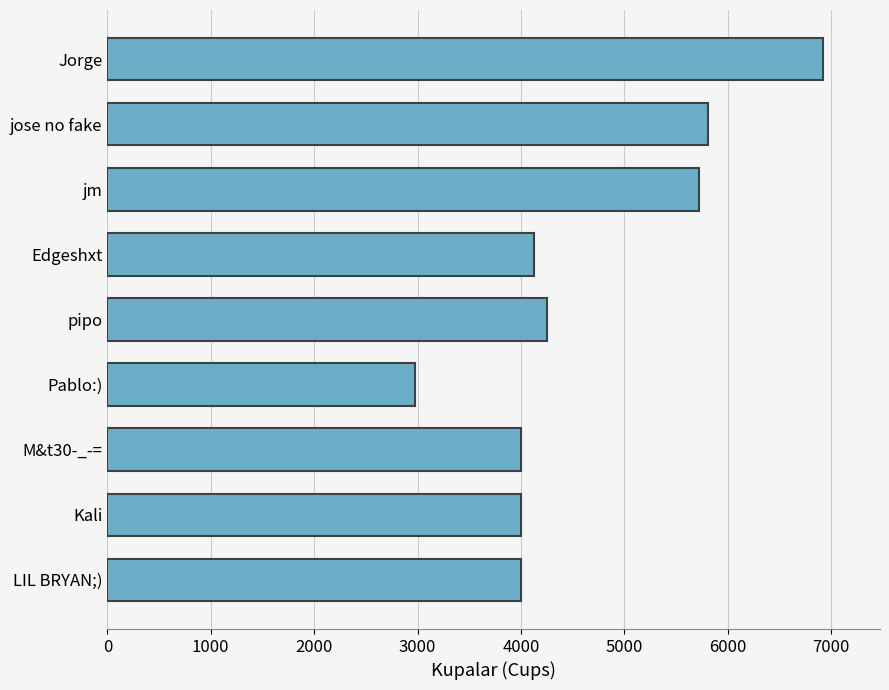

What is the ratio of the value at jm to the value at M&t30-_-=?

1.4